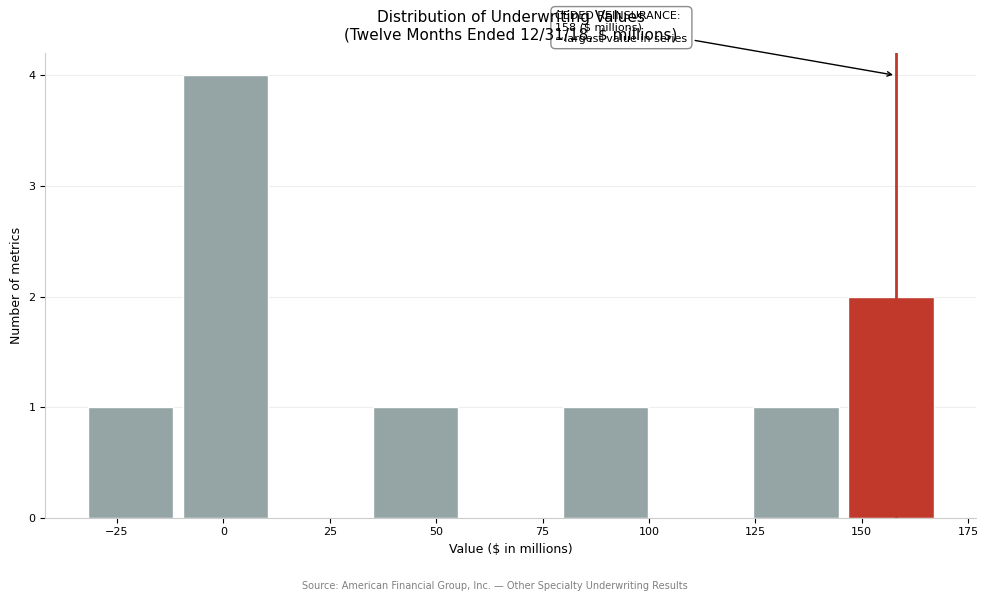

Which range on the x-axis has the tallest bar?

-10 to 10